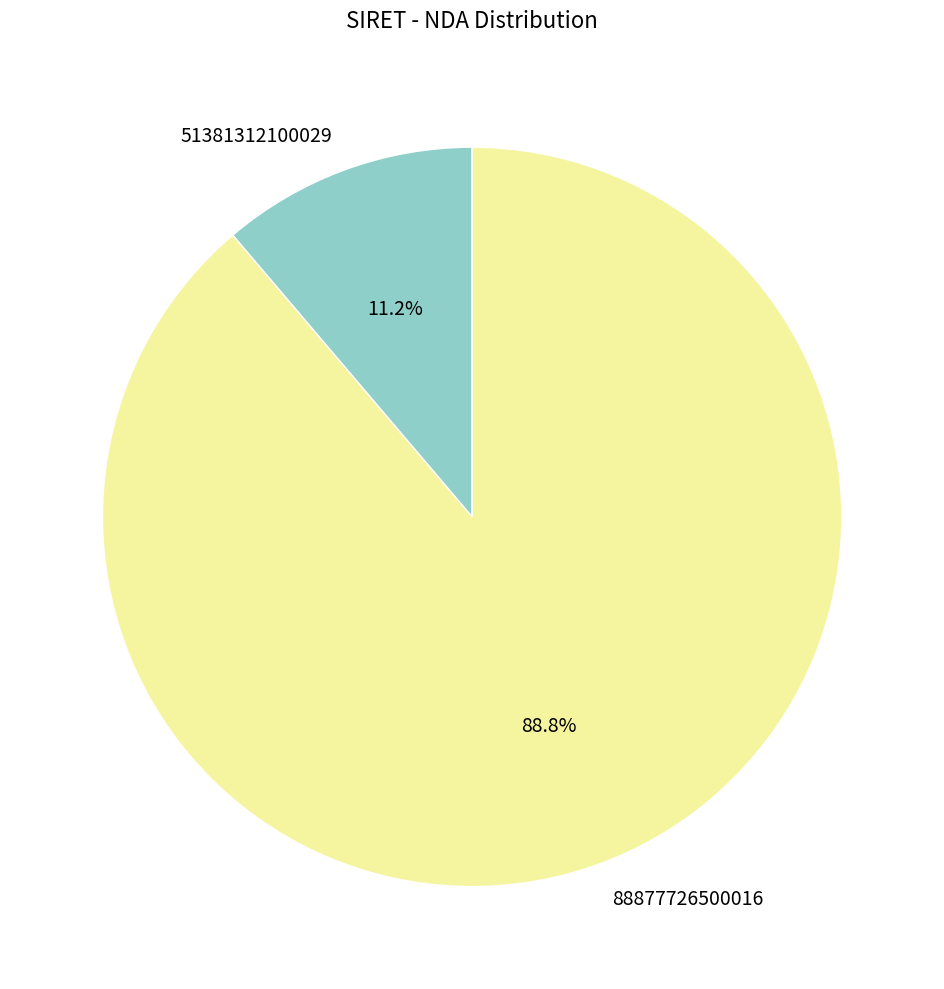

To the nearest percent, what is the difference between the largest and smallest slice percentages?

78%